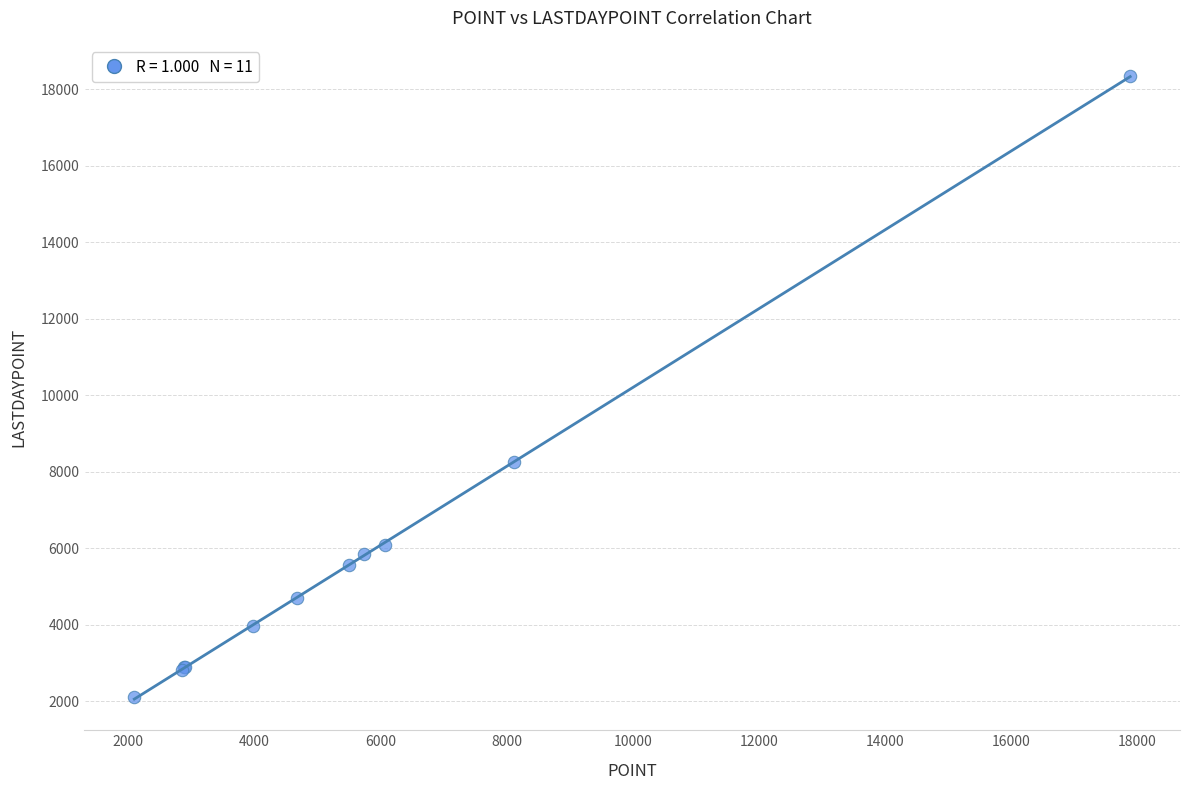

What Y value in the scatter plot is closest to 10227?

8267.8